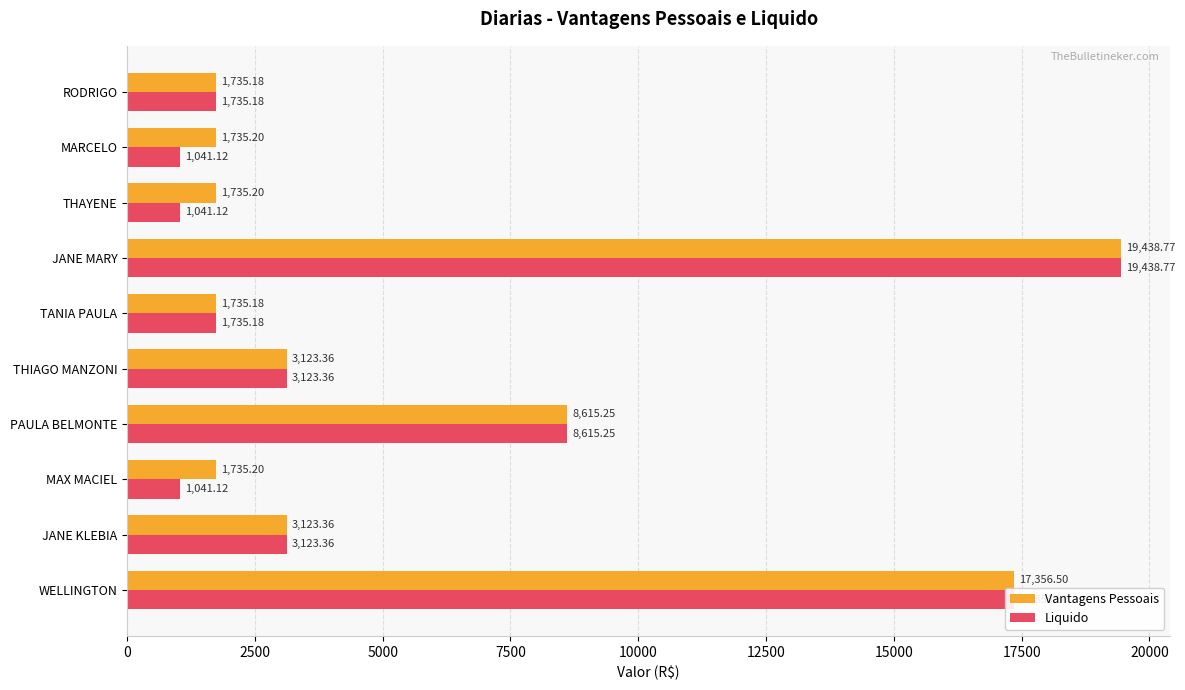

At which label is Liquido closest to 10239?

PAULA BELMONTE